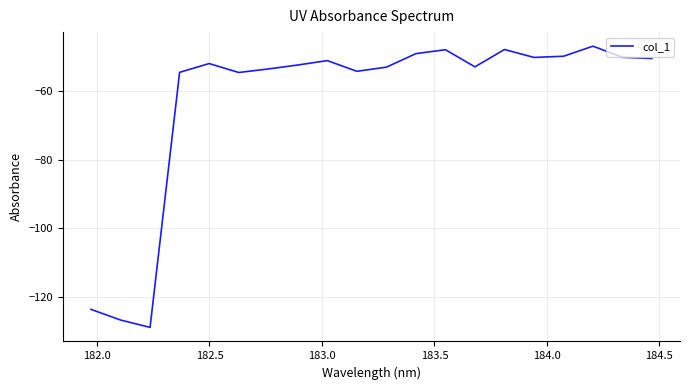

What is the difference between the maximum and minimum values?

82.1